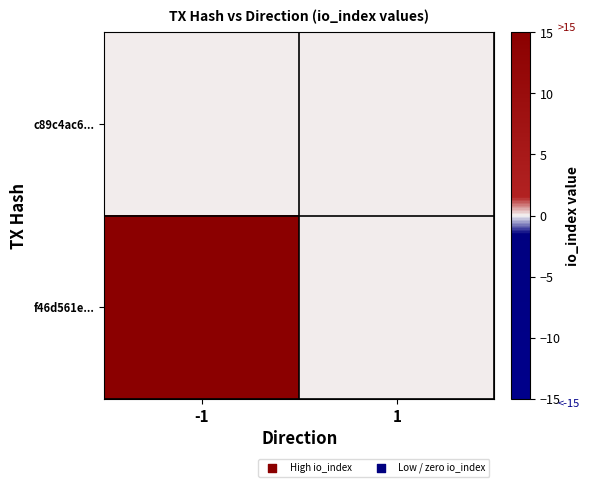

At which category is the sum across all series the highest?

-1